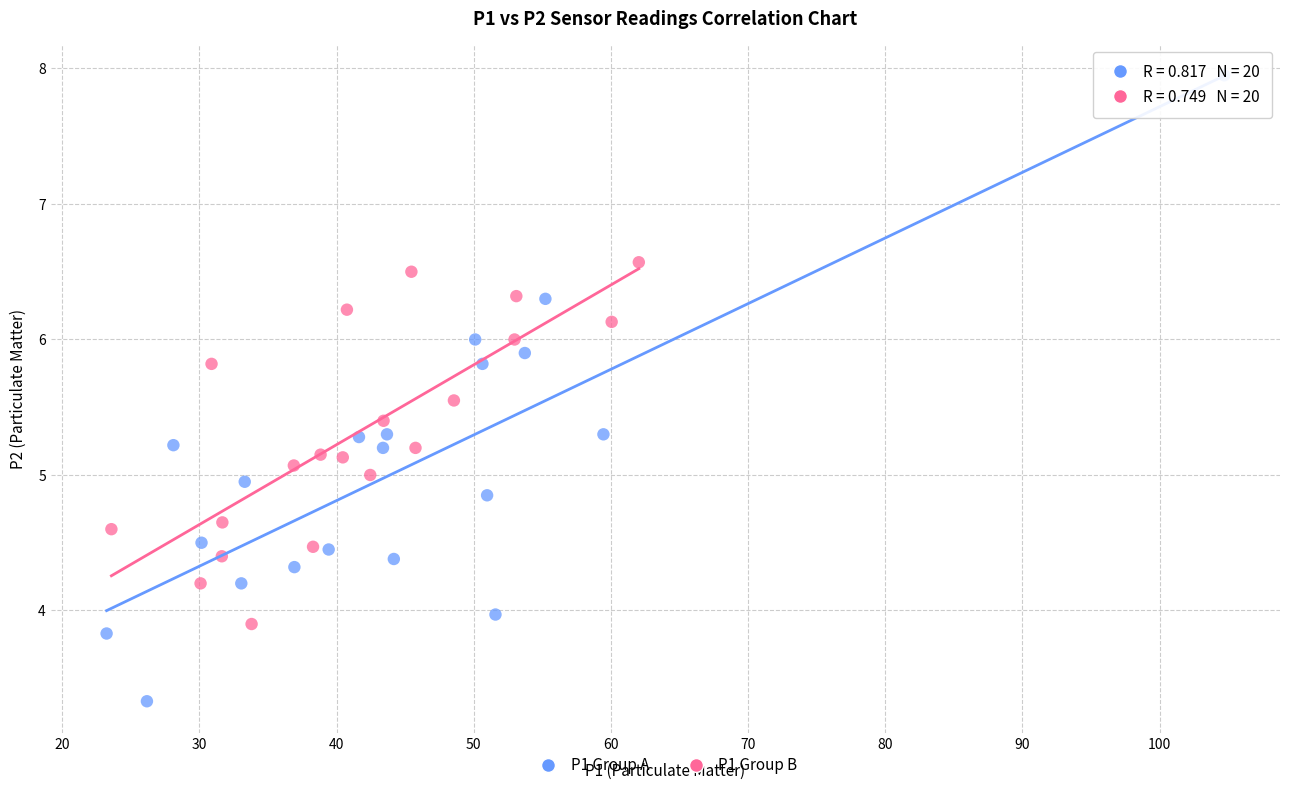

Which series has the largest Y range (max minus min)?

P1 Group A